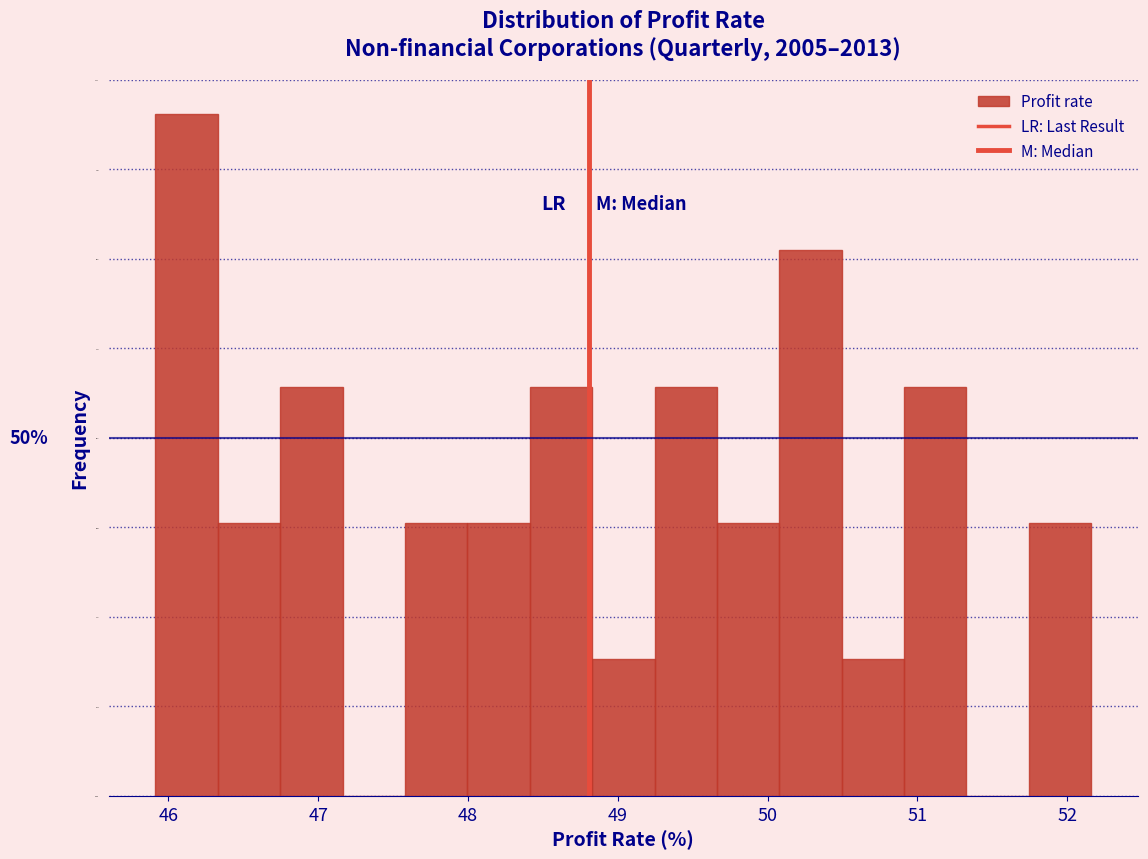

Which range on the x-axis has the tallest bar?

45.9 to 46.3